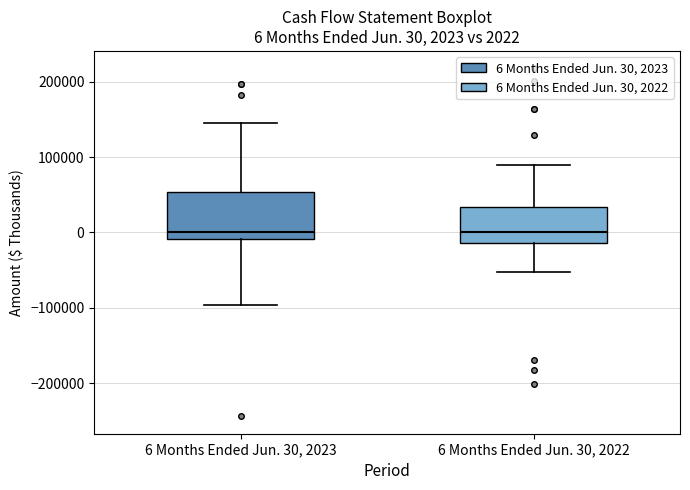

Comparing the boxes themselves (not the whiskers), which one is the tallest?

6 Months Ended Jun. 30, 2023